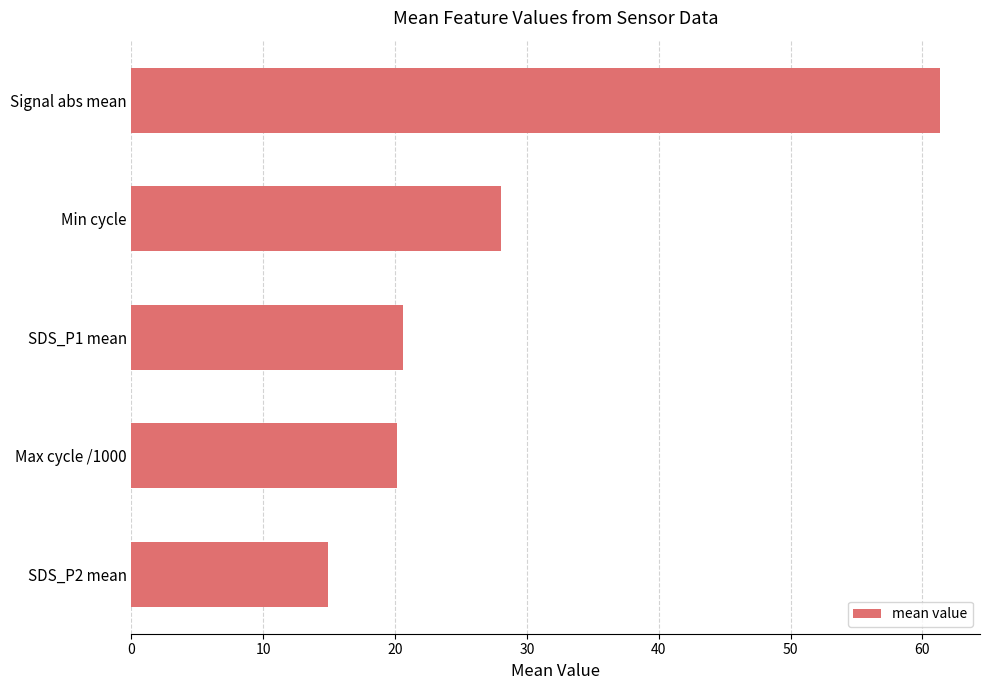

The value at Max cycle /1000 is 20.2. True or false?

True